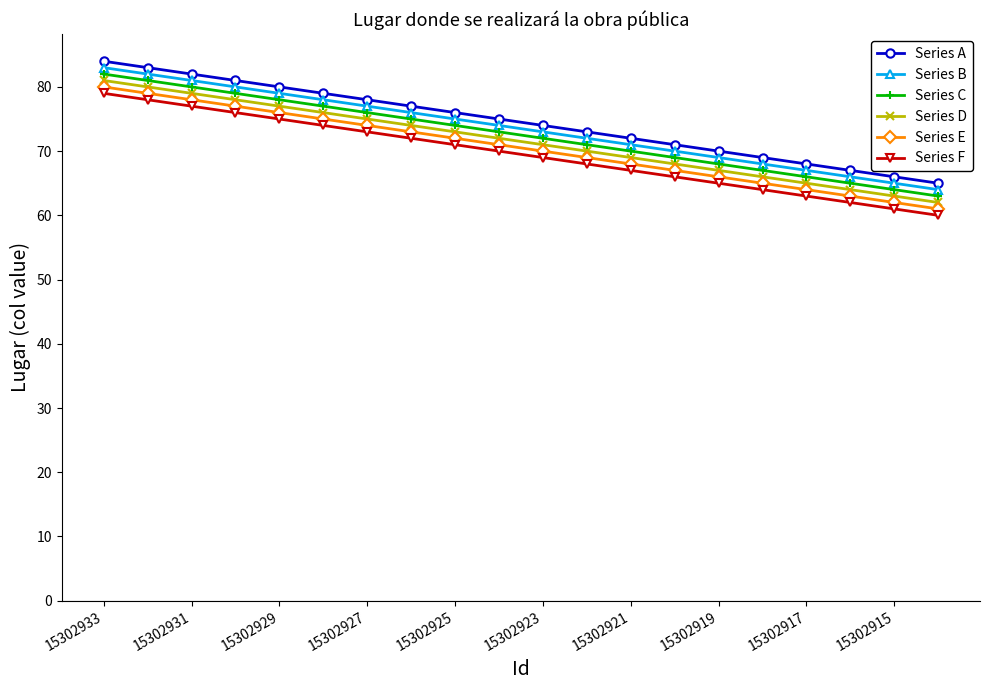

True or false: Series B and Series F intersect in this chart.

False